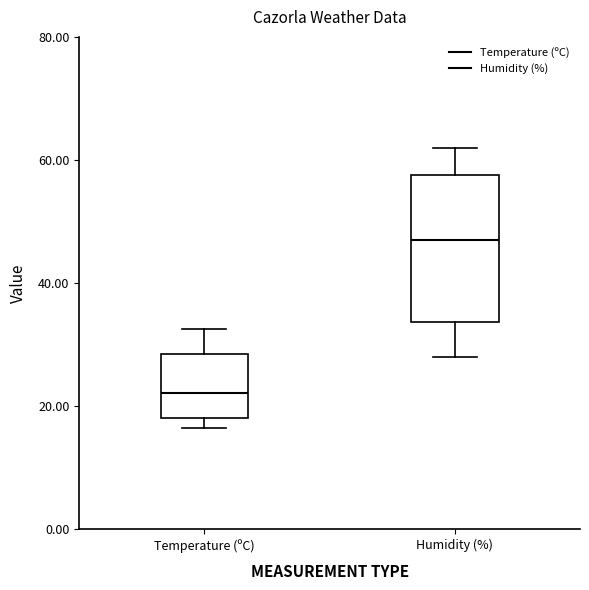

Which box has the highest median line?

Humidity (%)